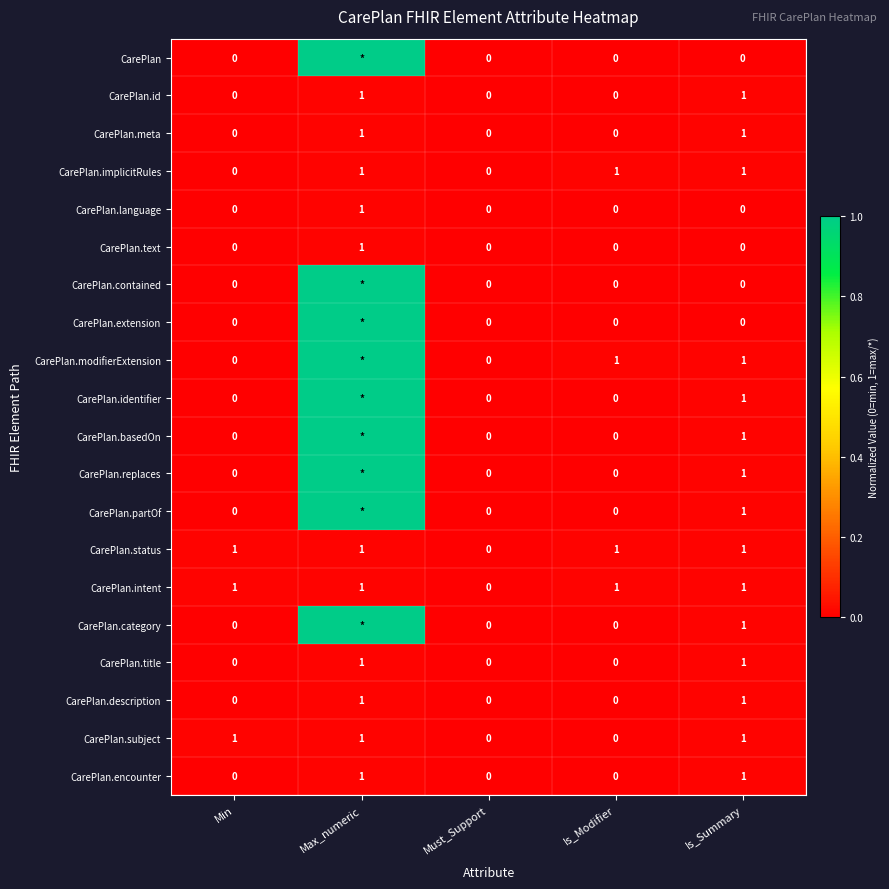

What is the sum of all CarePlan.text values?

1.0